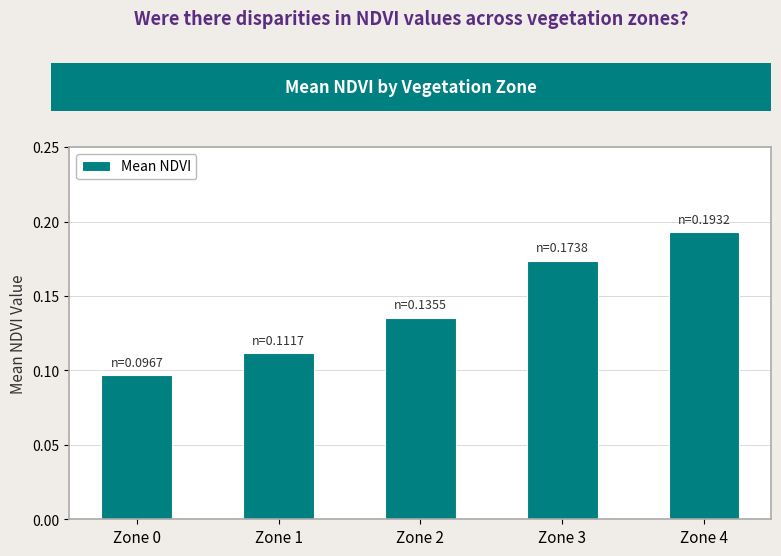

List the labels in order of value, smallest first.

Zone 0, Zone 1, Zone 2, Zone 3, Zone 4